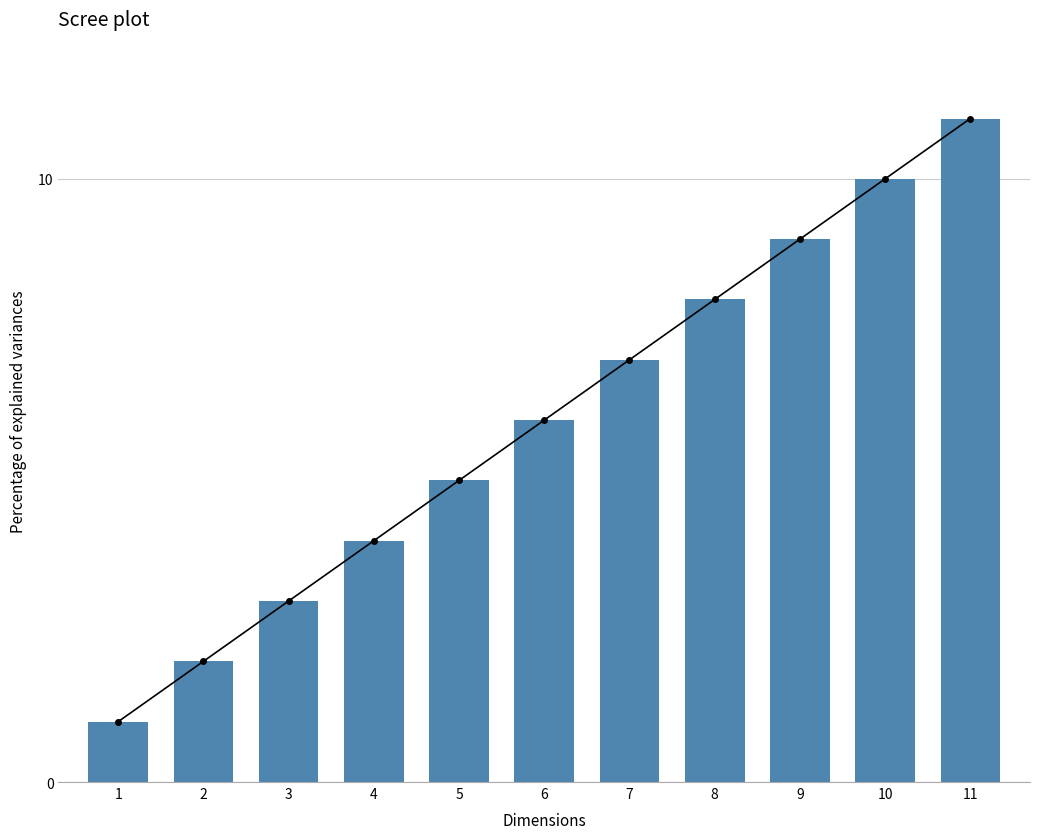

What is the ratio of the value at 8 to the value at 3?

2.7